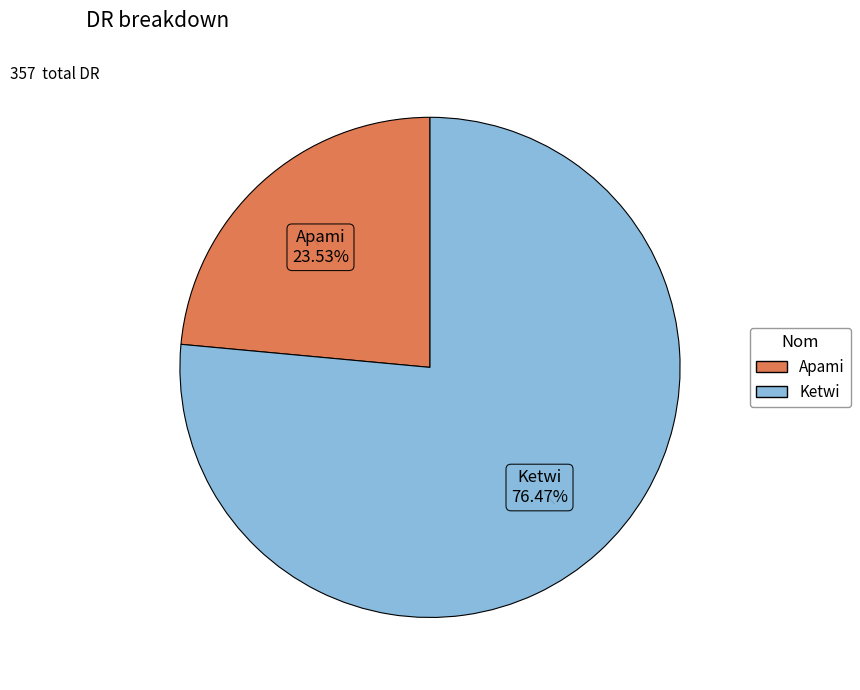

To the nearest percent, what is the combined percentage of Apami and Ketwi?

100%